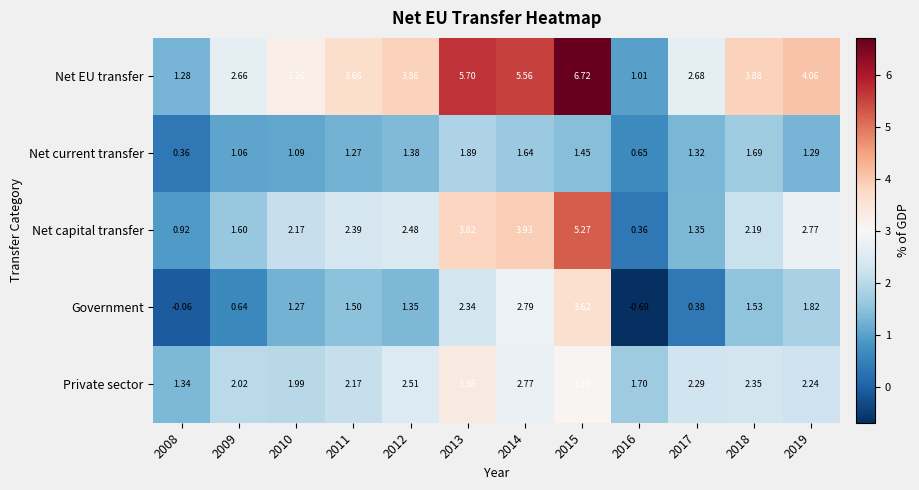

Between 2013 and 2016, which series saw the biggest shift?

Net EU transfer